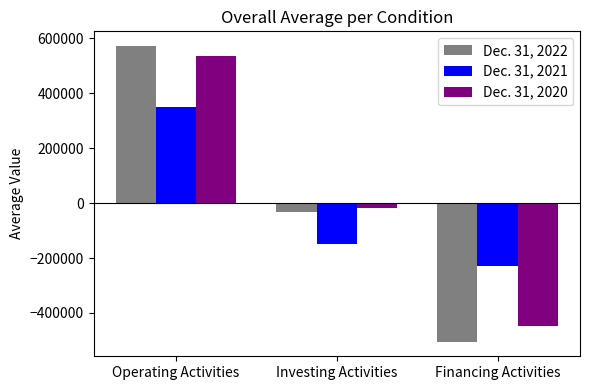

Does the chart contain any negative values?

Yes